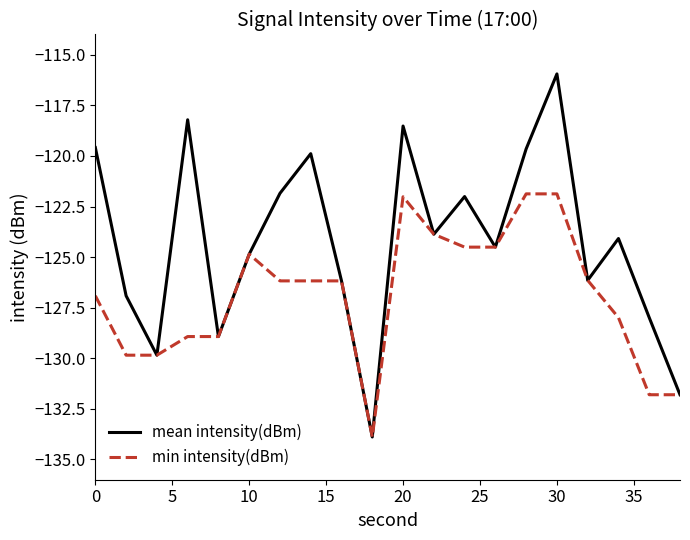

Which series has the largest total across all categories?

mean intensity(dBm)